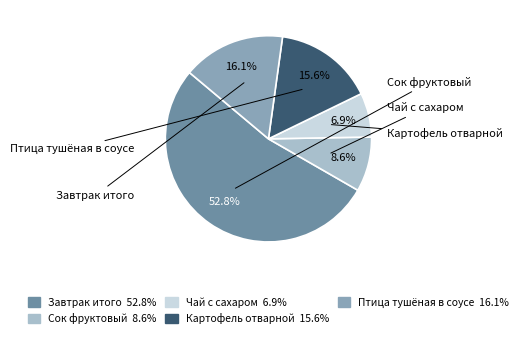

To the nearest percent, what percentage of the pie is Картофель отварной?

16%